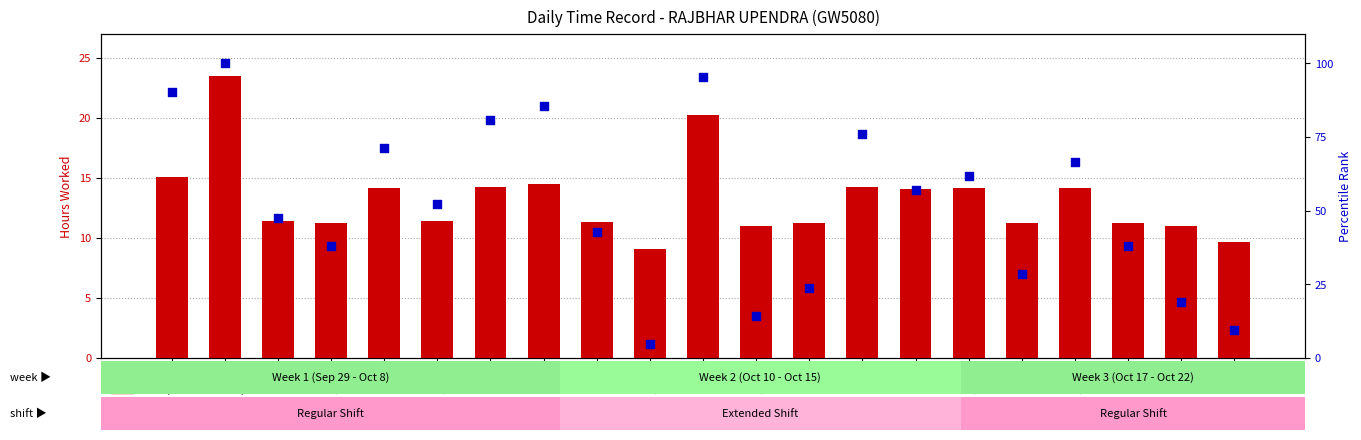

Which series reaches the maximum Y coordinate?

percentile rank within sample